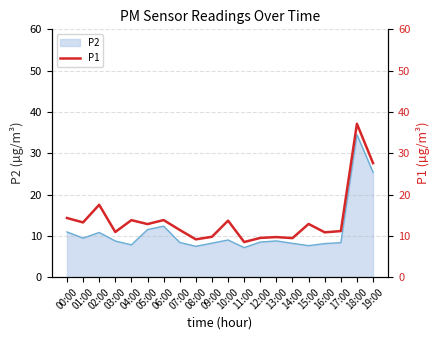

What is the label of the 18th point from the right?

02:00